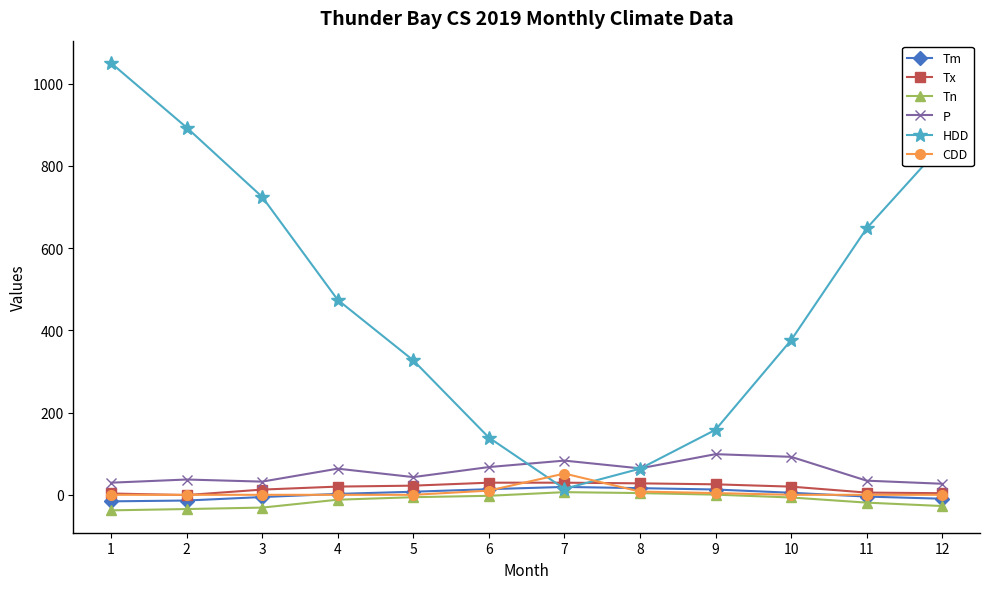

Is this an area chart (filled region under the line)?

No